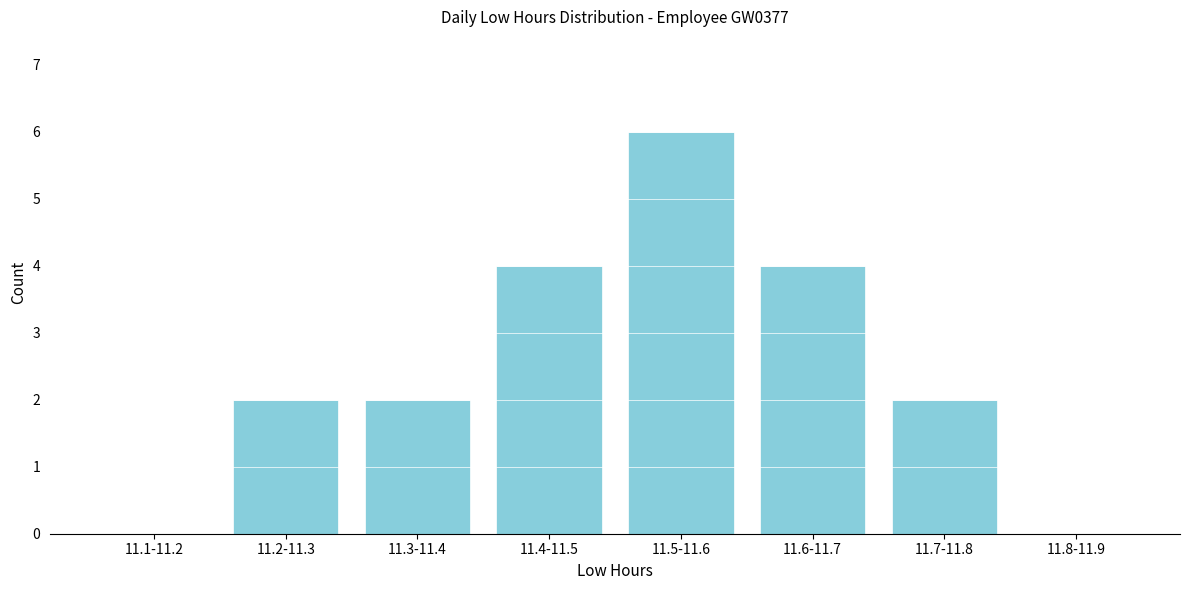

Reading right to left, list all the values displayed in this chart.

11.8-11.9=0	11.7-11.8=2	11.6-11.7=4	11.5-11.6=6	11.4-11.5=4	11.3-11.4=2	11.2-11.3=2	11.1-11.2=0